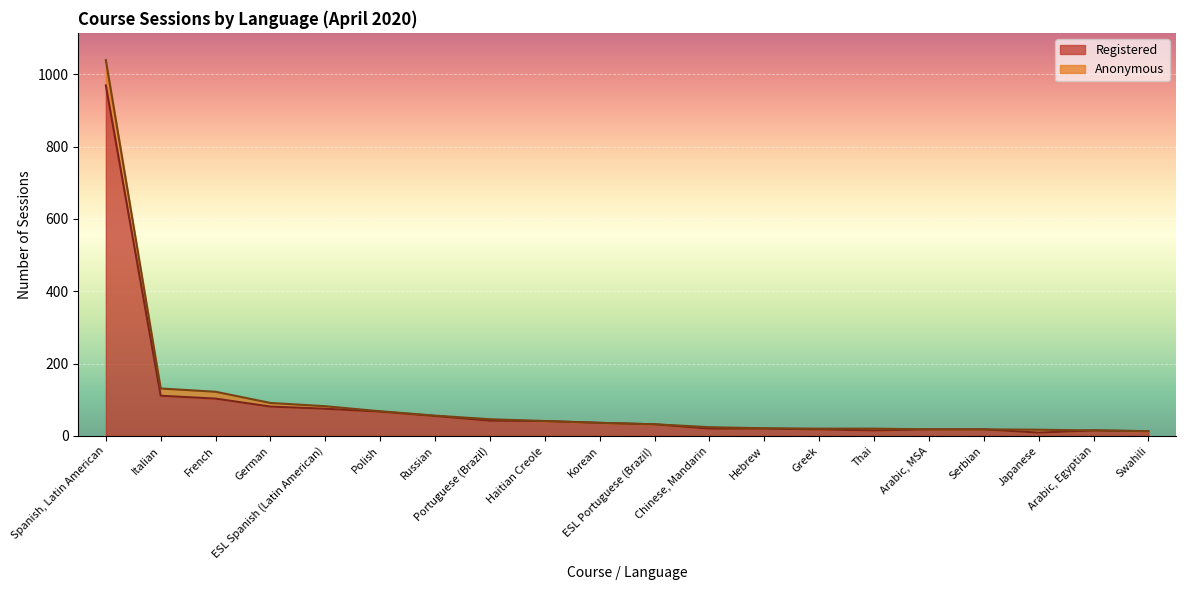

Reading left to right, extract all data points from this chart.

969	111	103	81	75	67	55	42	41	36	32	20	20	18	15	18	18	9	15	13